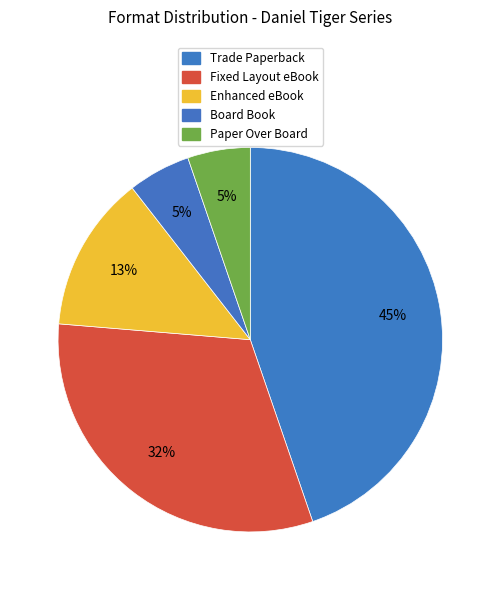

How many slices are in this pie chart?

5